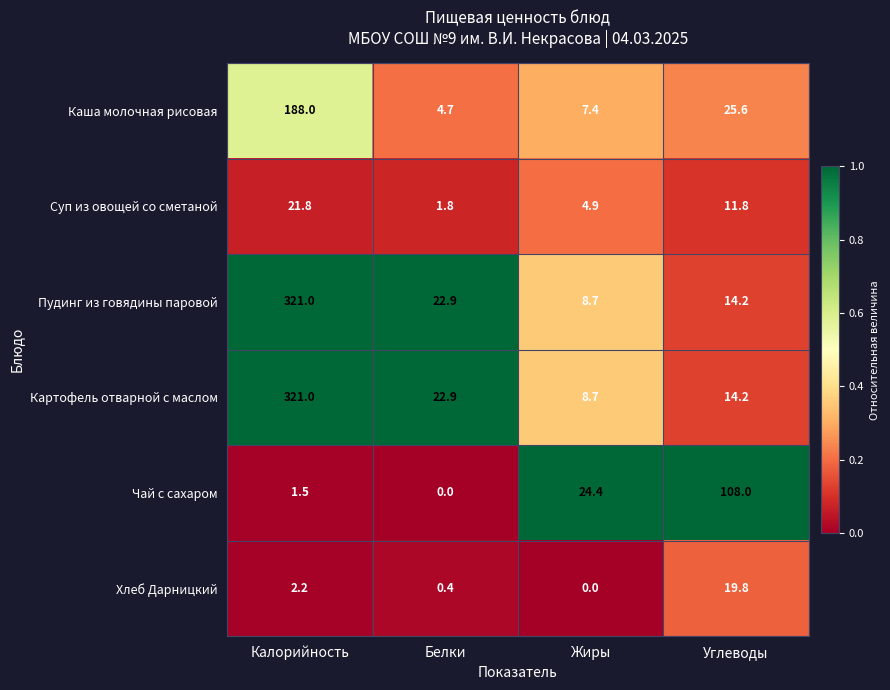

True or false: Чай с сахаром has a value of 1.0 at Калорийность.

False